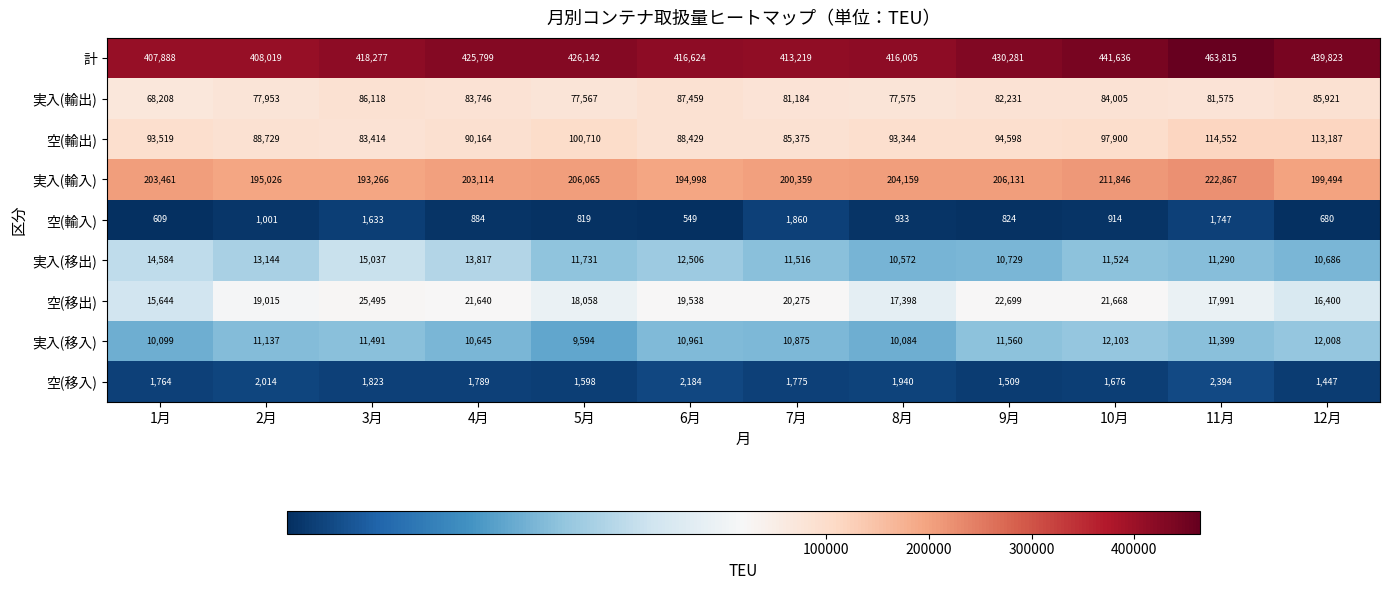

True or false: 実入(移出) has a value of 18339 at 11月.

False